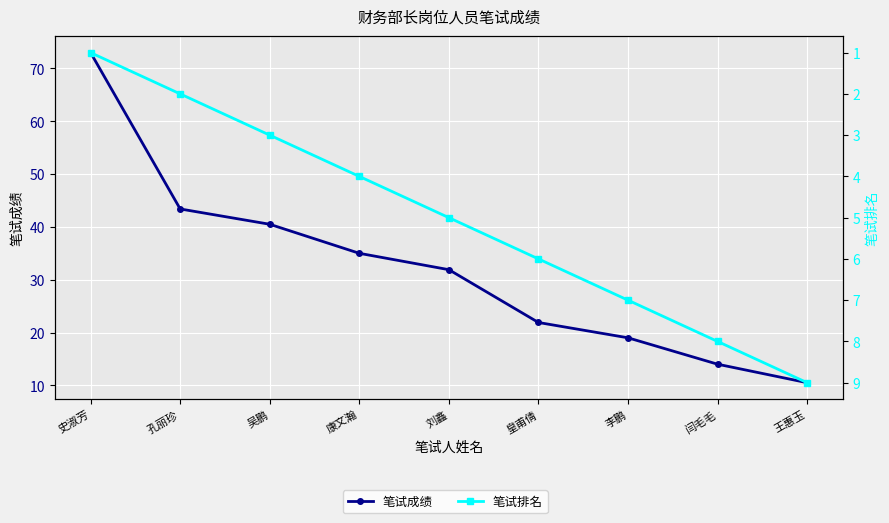

What is the sum of the 笔试成绩 values at 吴鹏 and 康文瀚?

75.5